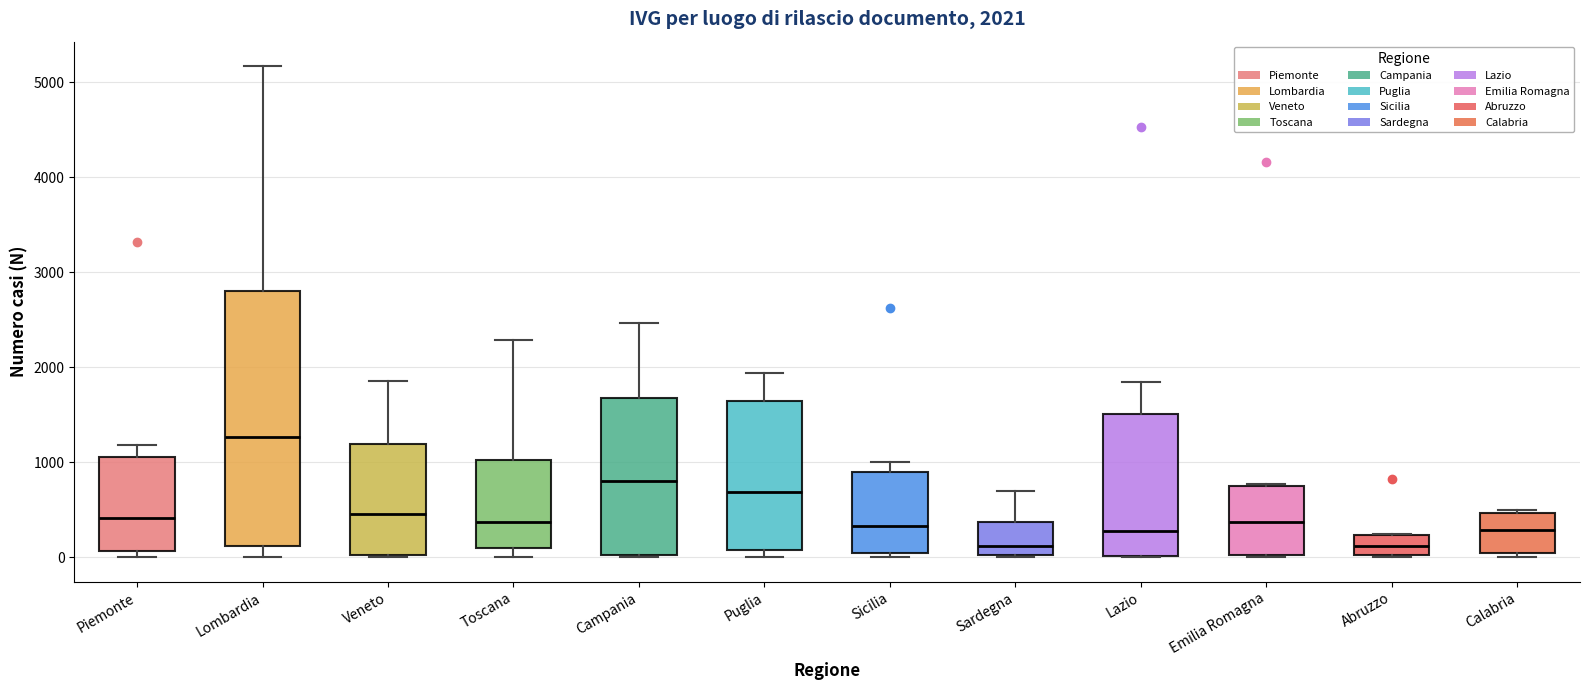

Which box is the tallest, from its lower edge to its upper edge?

Lombardia